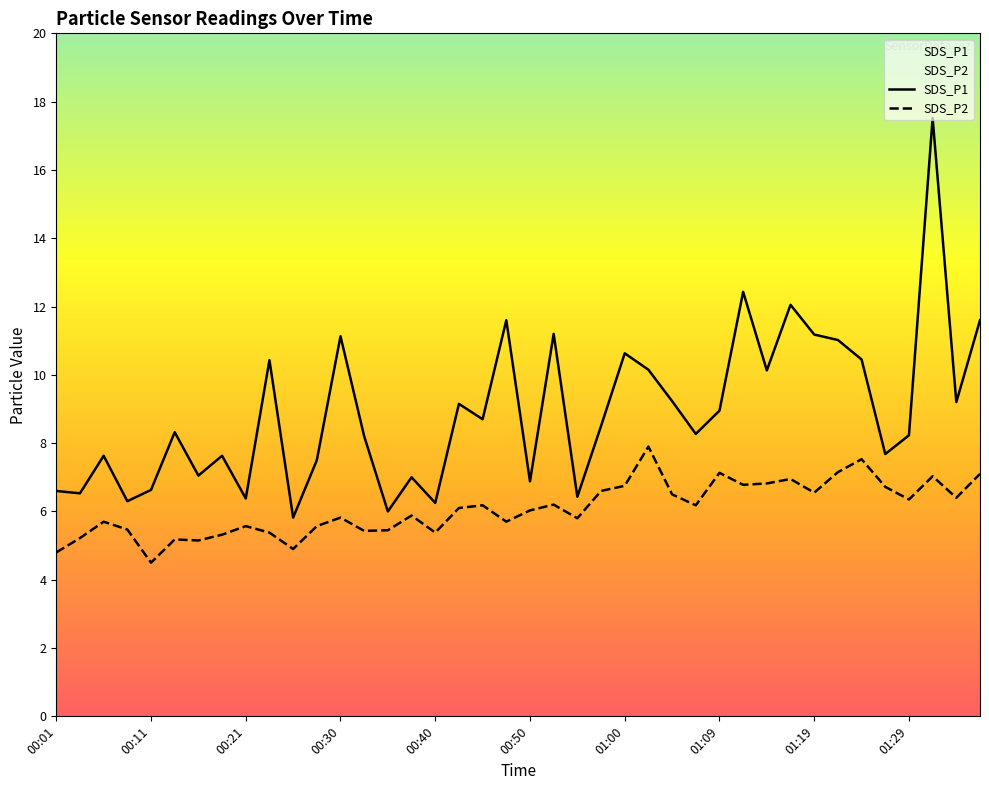

Rank the categories by SDS_P2 value from highest to lowest.

01:02, 01:24, 01:22, 01:09, 01:36, 01:31, 01:17, 01:14, 01:12, 01:00, 01:27, 00:57, 01:19, 01:05, 01:34, 01:29, 00:52, 00:45, 01:07, 00:43, 00:50, 00:38, 00:30, 00:55, 00:06, 00:47, 00:21, 00:28, 00:09, 00:35, 00:33, 00:23, 00:40, 00:18, 00:04, 00:13, 00:16, 00:26, 00:01, 00:11